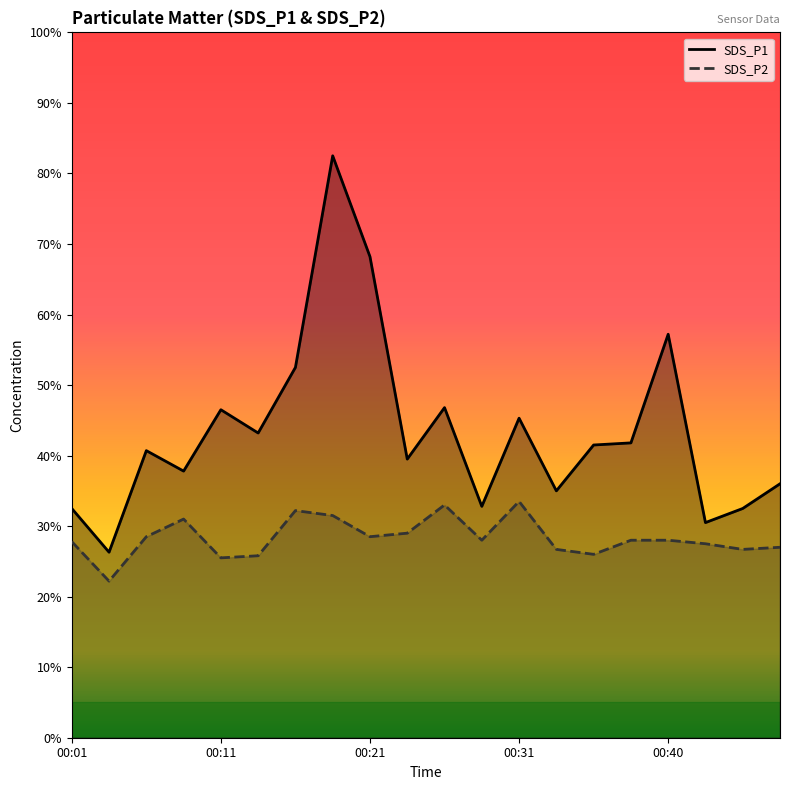

What are all the series names shown in the legend?

SDS_P1, SDS_P2